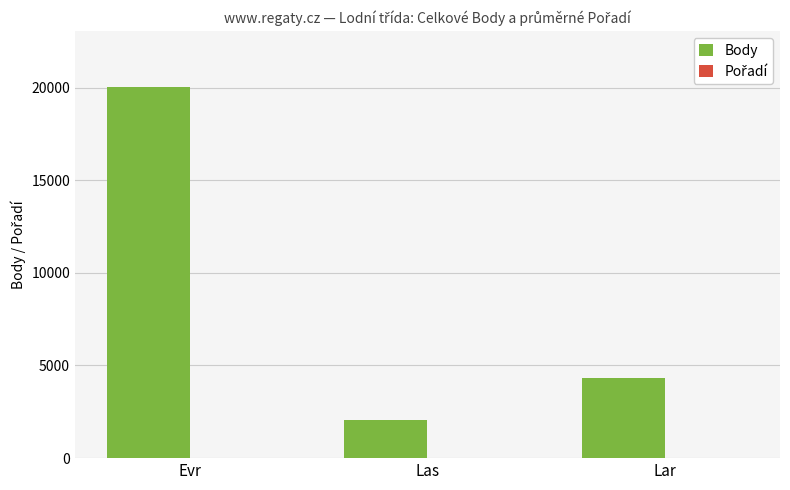

What is the greatest value displayed?

20041.0